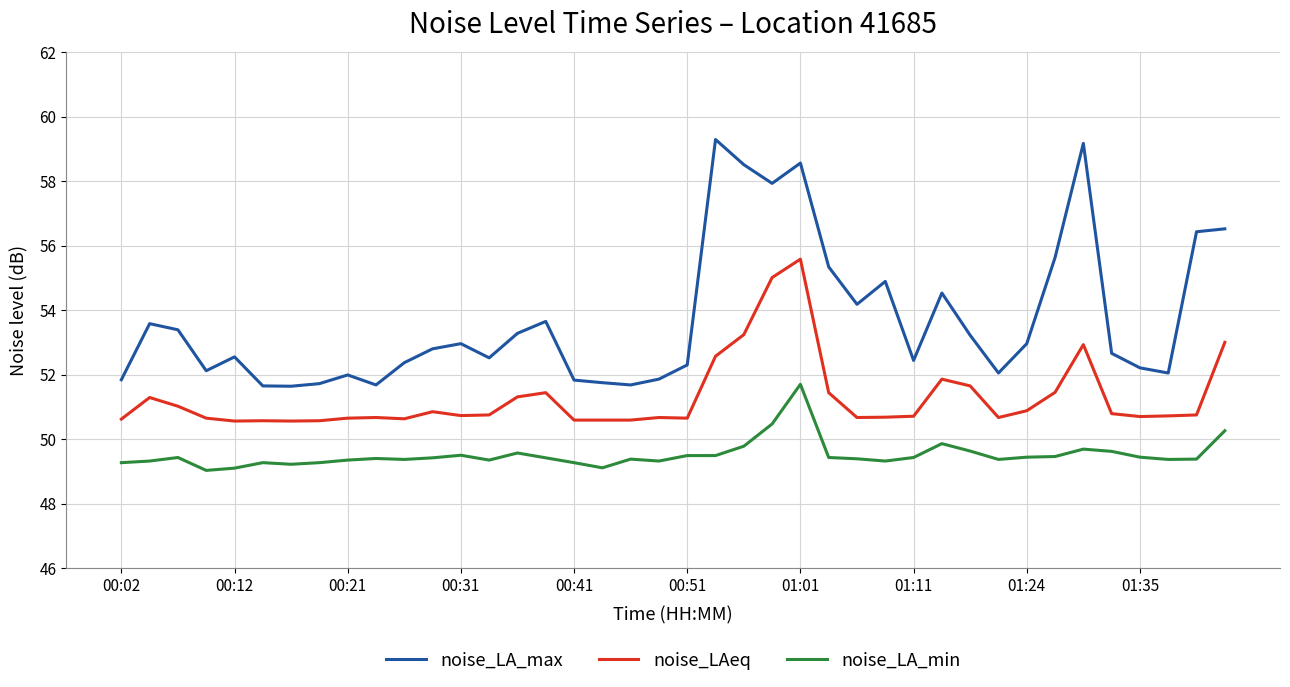

How many lines are shown in the chart?

3